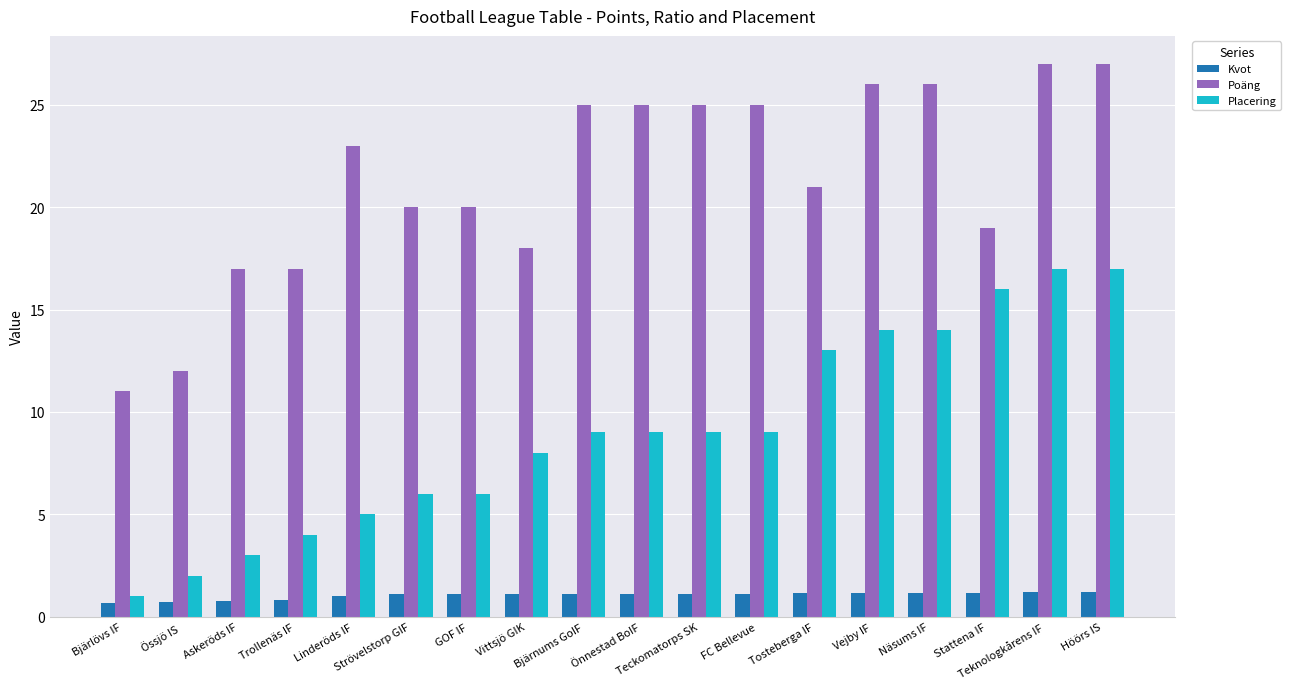

List the series in order of their peak value, lowest first.

Kvot, Placering, Poäng